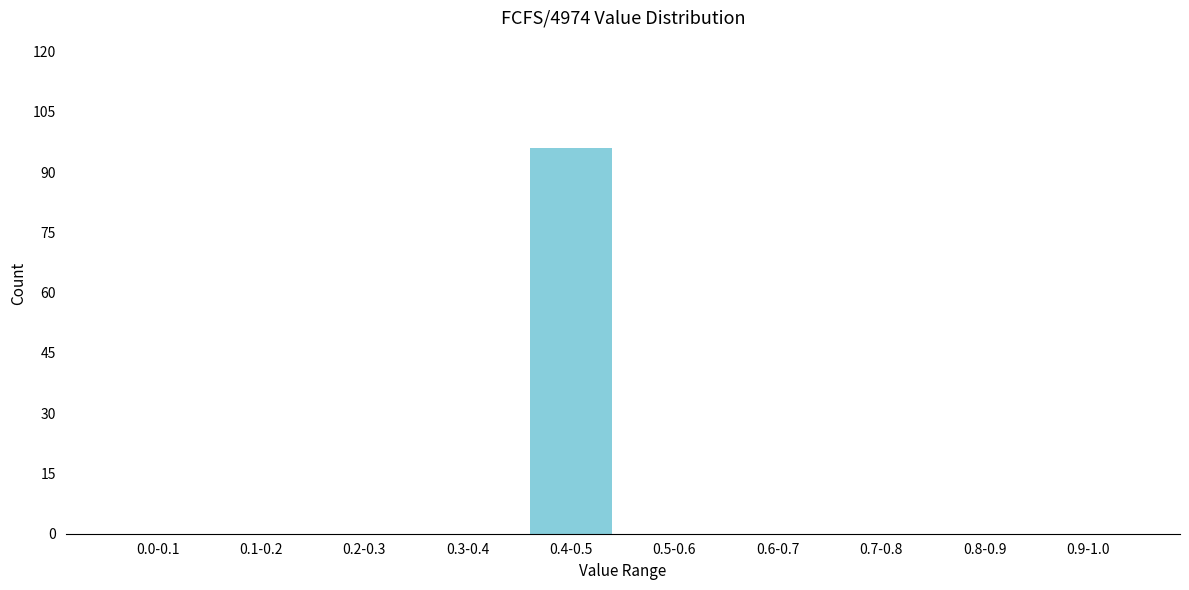

Reading left to right, what are all the values shown in this chart?

0.0-0.1=0	0.1-0.2=0	0.2-0.3=0	0.3-0.4=0	0.4-0.5=96	0.5-0.6=0	0.6-0.7=0	0.7-0.8=0	0.8-0.9=0	0.9-1.0=0